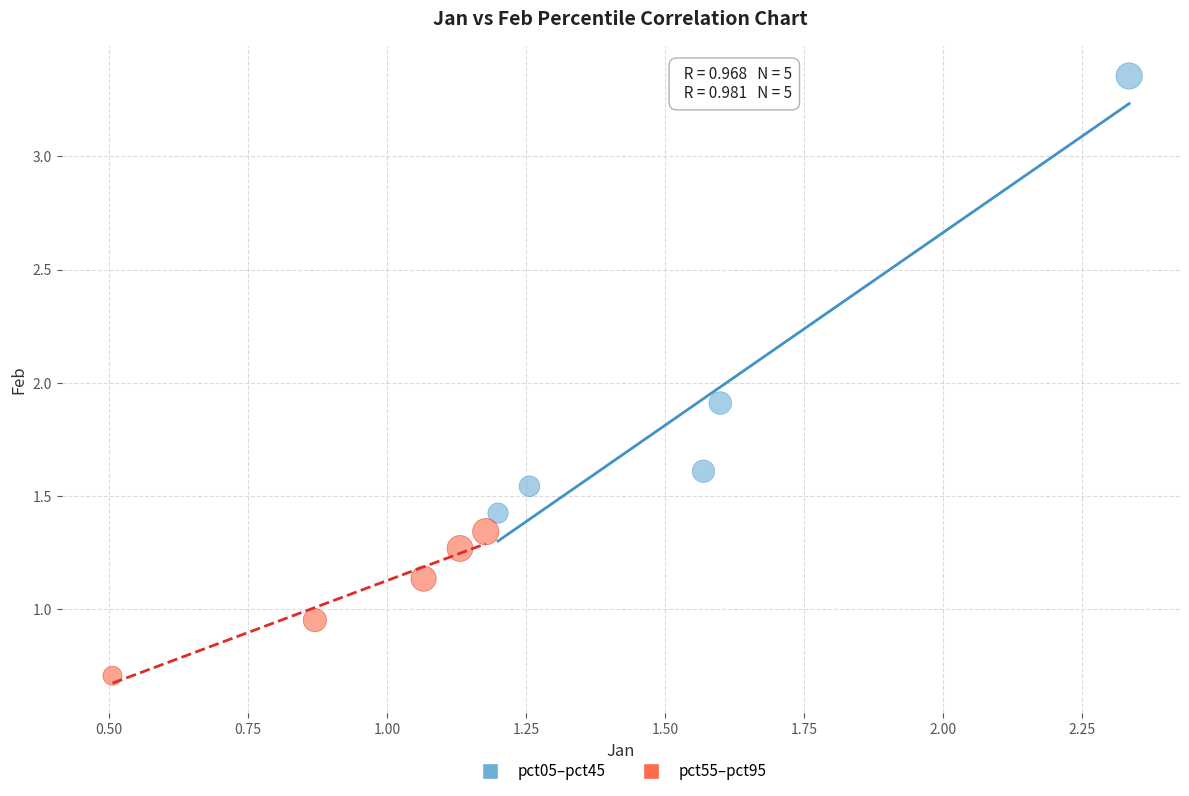

Which series has the largest Y range (max minus min)?

pct05–pct45